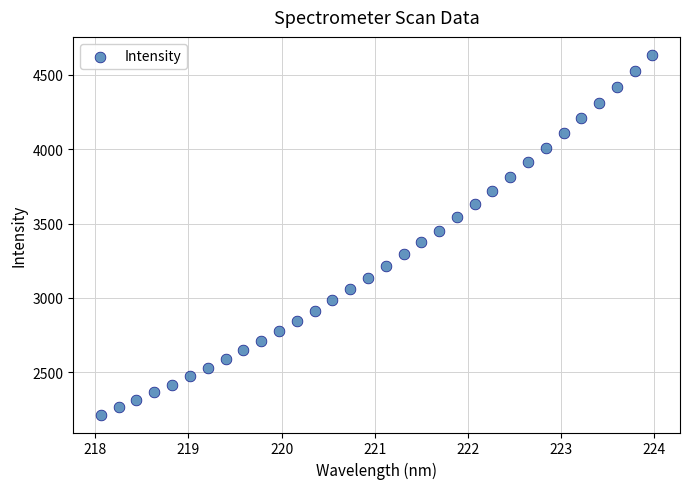

What is the range of X values (max minus min)?

5.9